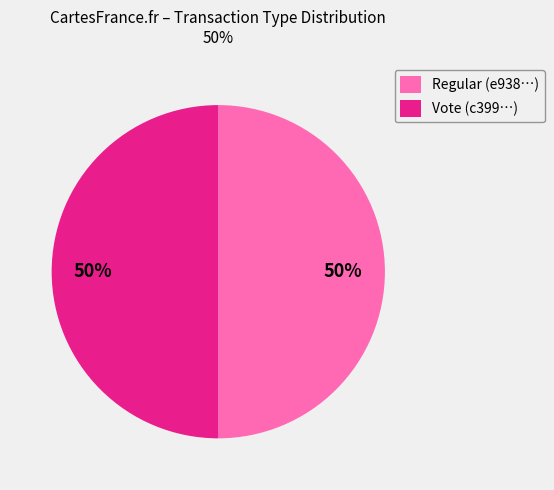

Approximately how many times larger is the value at Regular (e938…) compared to Vote (c399…)?

1.0